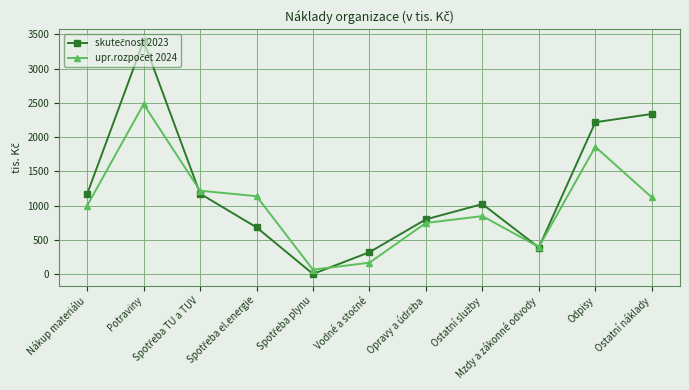

Reading left to right, list all the values displayed in this chart.

skutečnost 2023: 1171	3402	1177	686	7	324	803	1025	392	2218	2338
upr.rozpočet 2024: 1000	2482	1220	1140	69	171	750	850	400	1860	1123